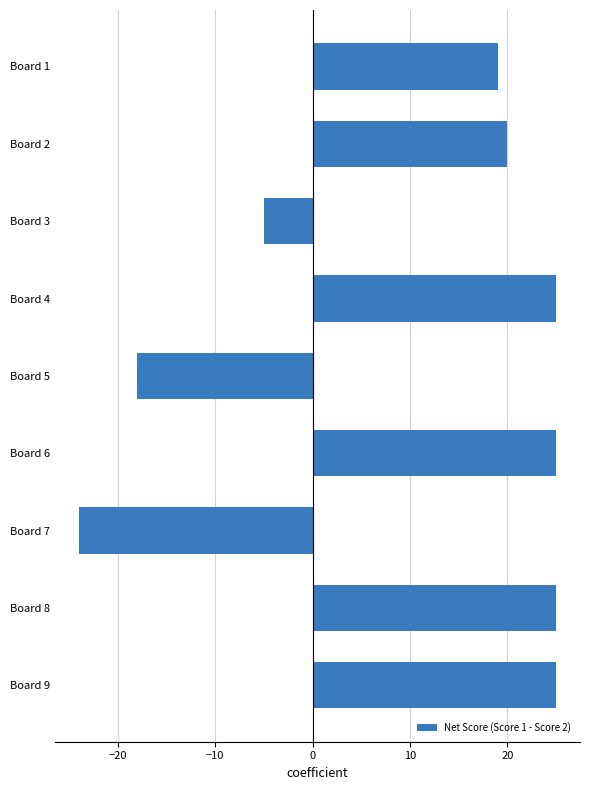

What is the value of the 3rd bar from the top?

-5